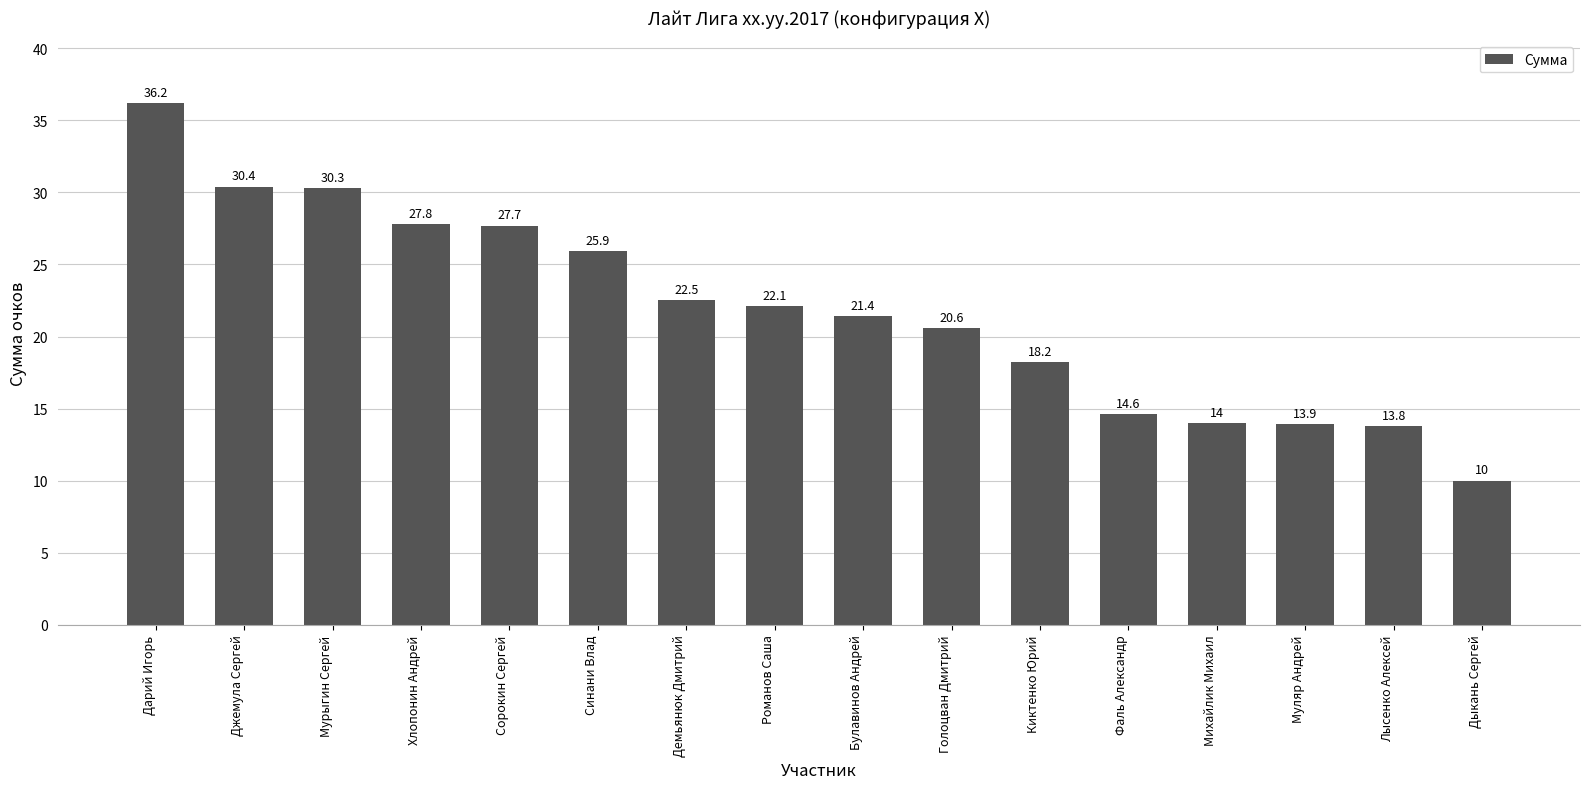

How many bars are there in total?

16